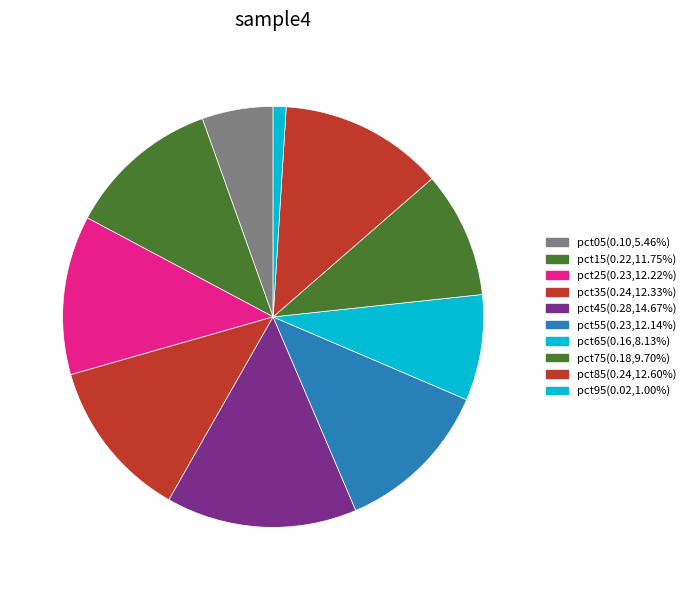

True or false: pct75 accounts for 18% of the total.

False